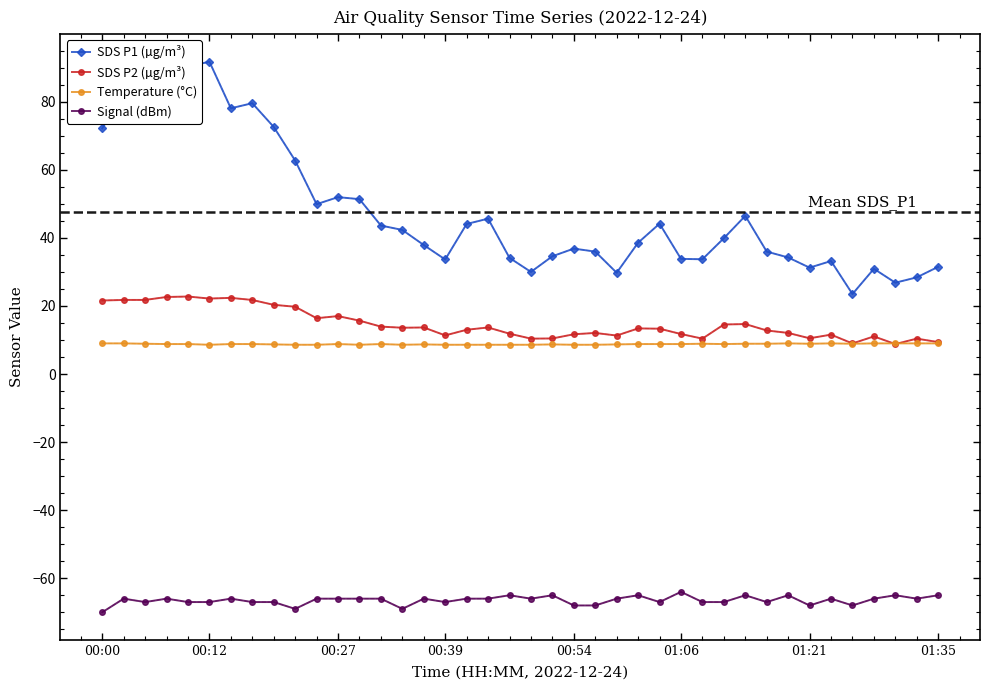

Rank the series by their maximum value, from highest to lowest.

SDS P1 (µg/m³), SDS P2 (µg/m³), Temperature (°C), Signal (dBm)